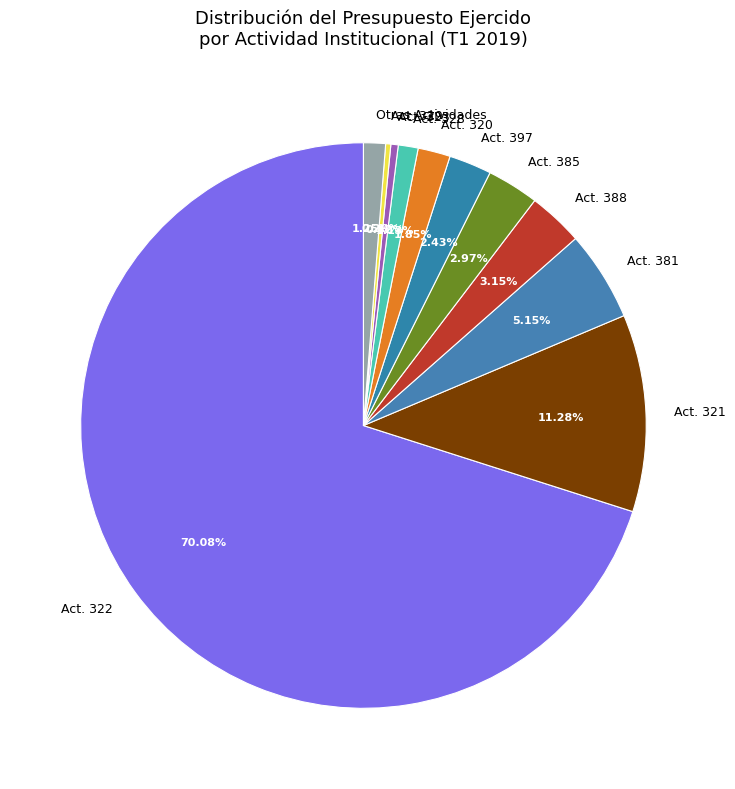

To the nearest percent, what is the difference between the largest and smallest slice percentages?

70%